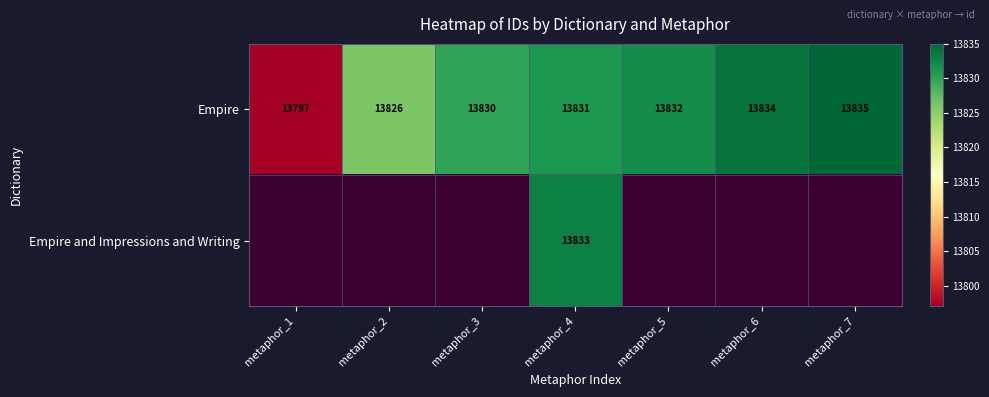

At which label does Empire reach its minimum?

metaphor_1